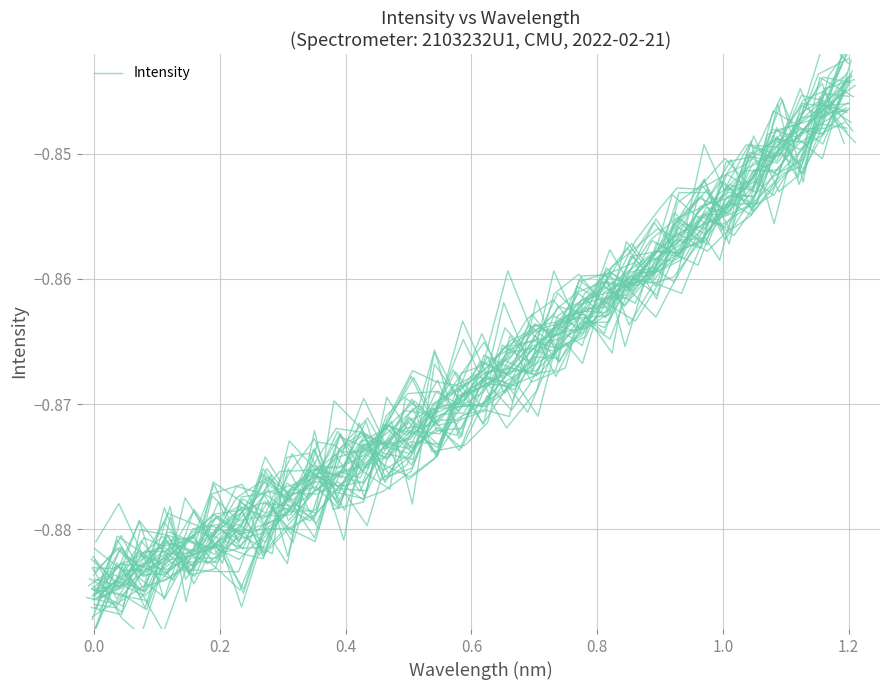

What is the maximum value shown in the chart?

-0.8